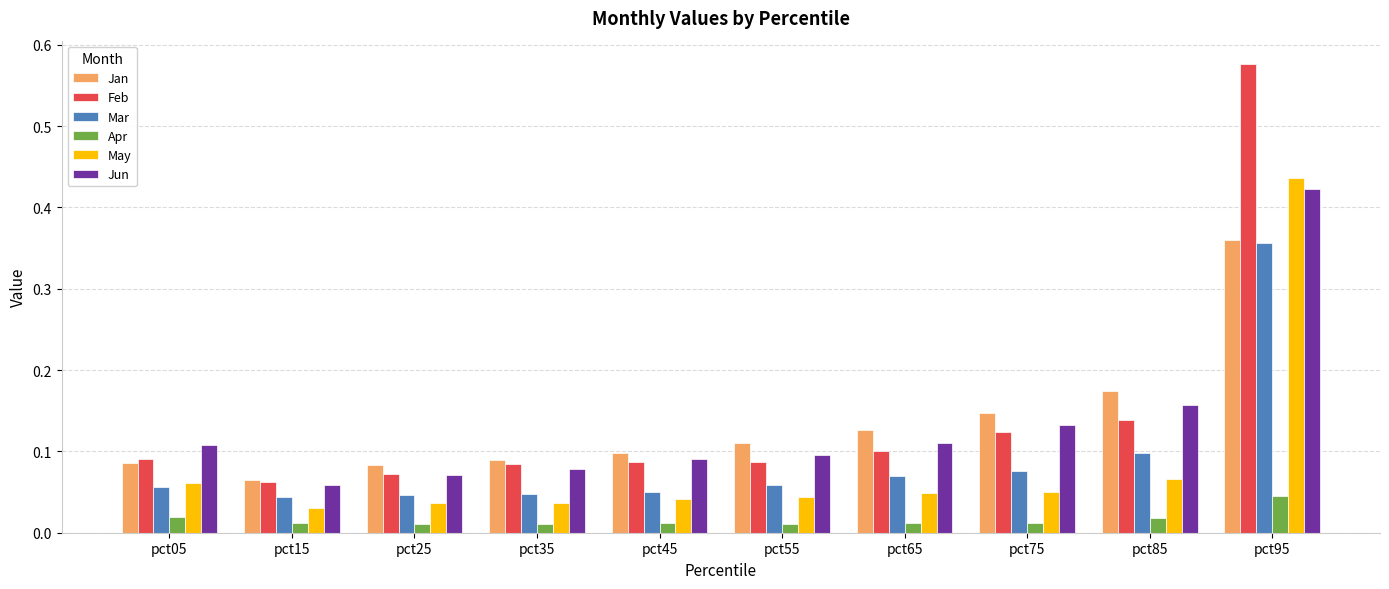

Between pct55 and pct95, which series saw the biggest shift?

Feb